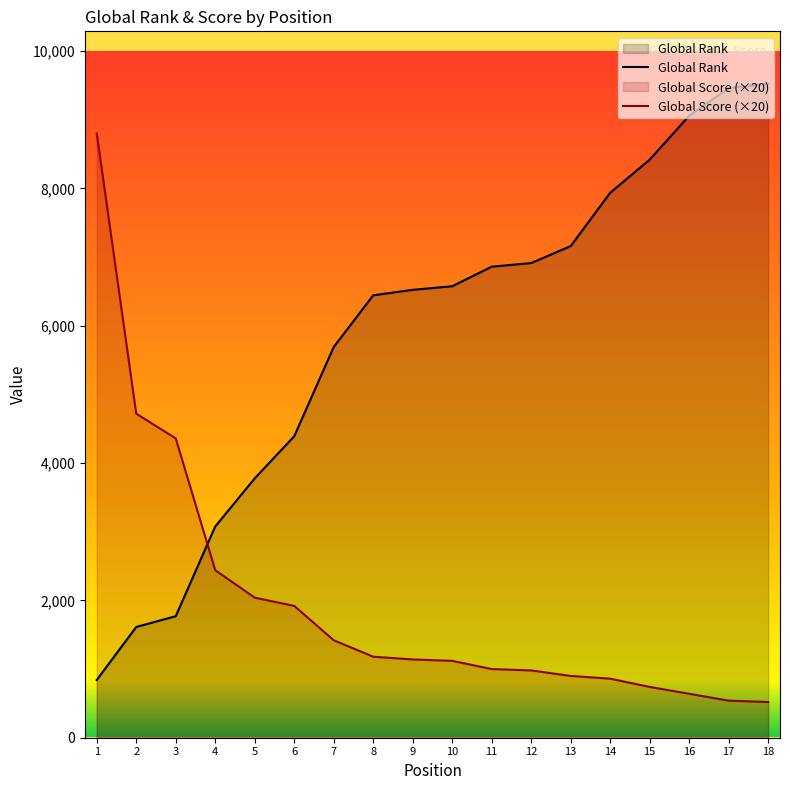

What is the difference between the maximum and minimum values in the Global Rank series?

8686